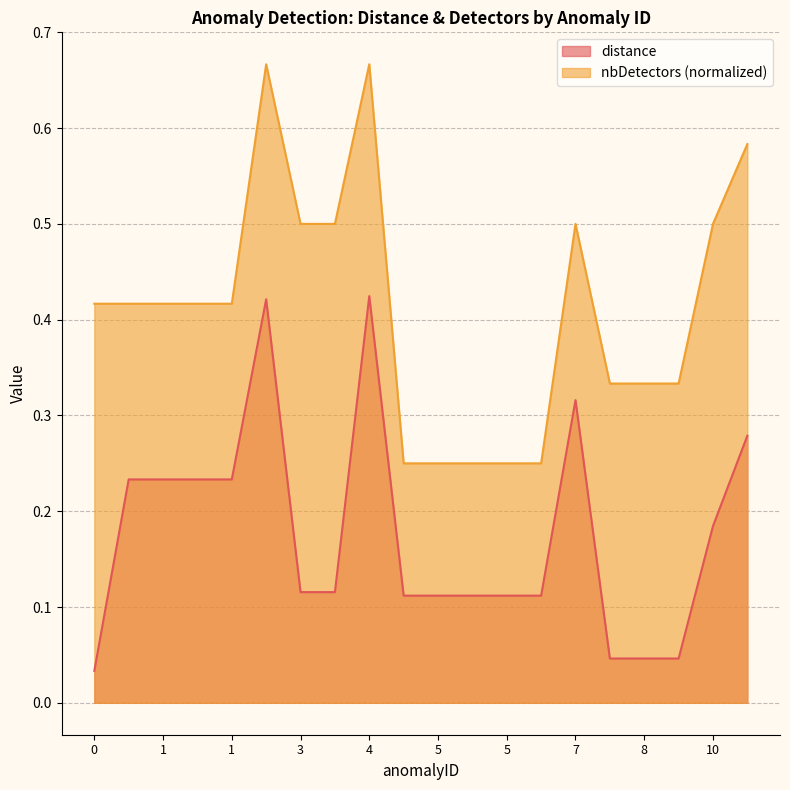

The distance series shows 0.2 at 7. True or false?

False